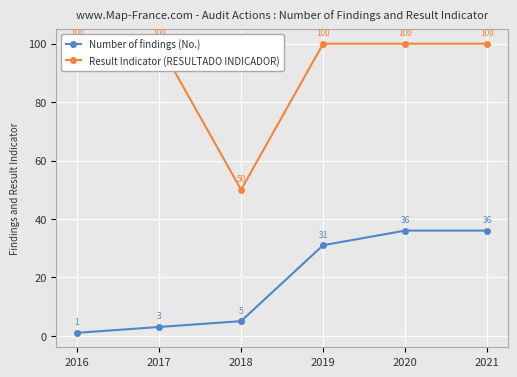

How many interior local valleys does the Result Indicator (RESULTADO INDICADOR) series have?

1